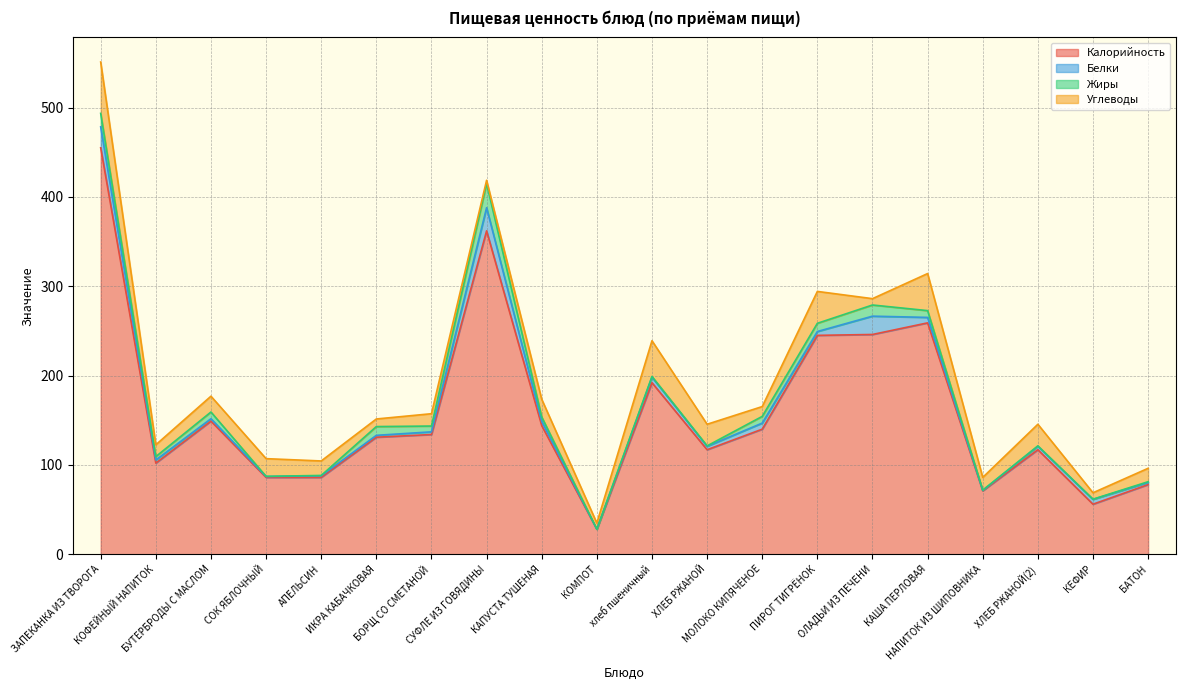

At which category is the sum across all series the highest?

ЗАПЕКАНКА ИЗ ТВОРОГА